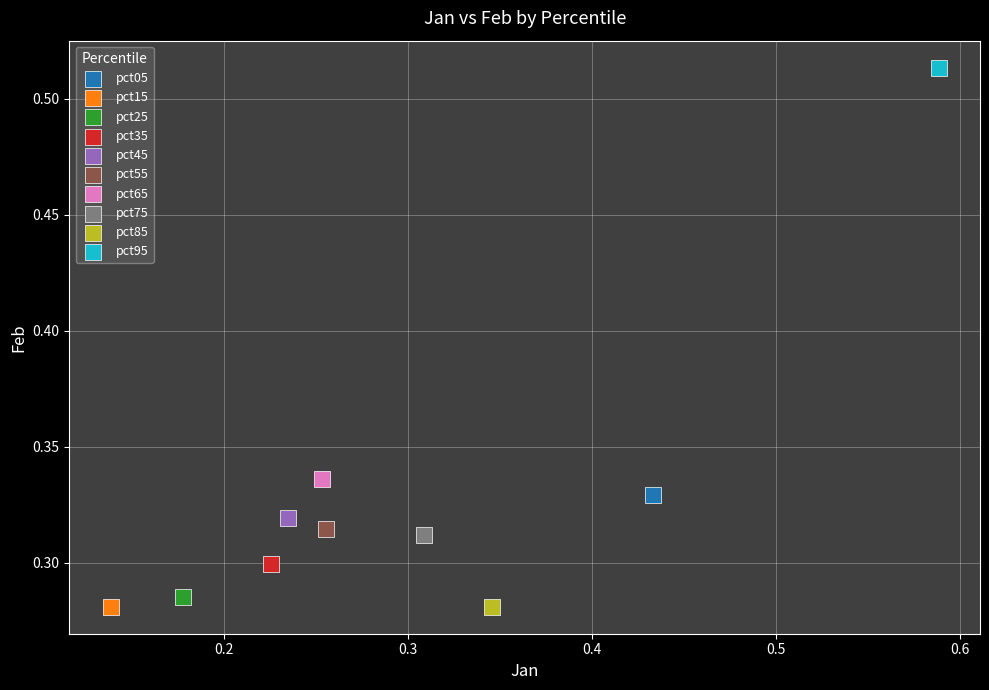

Which series contains the highest Y value?

pct95